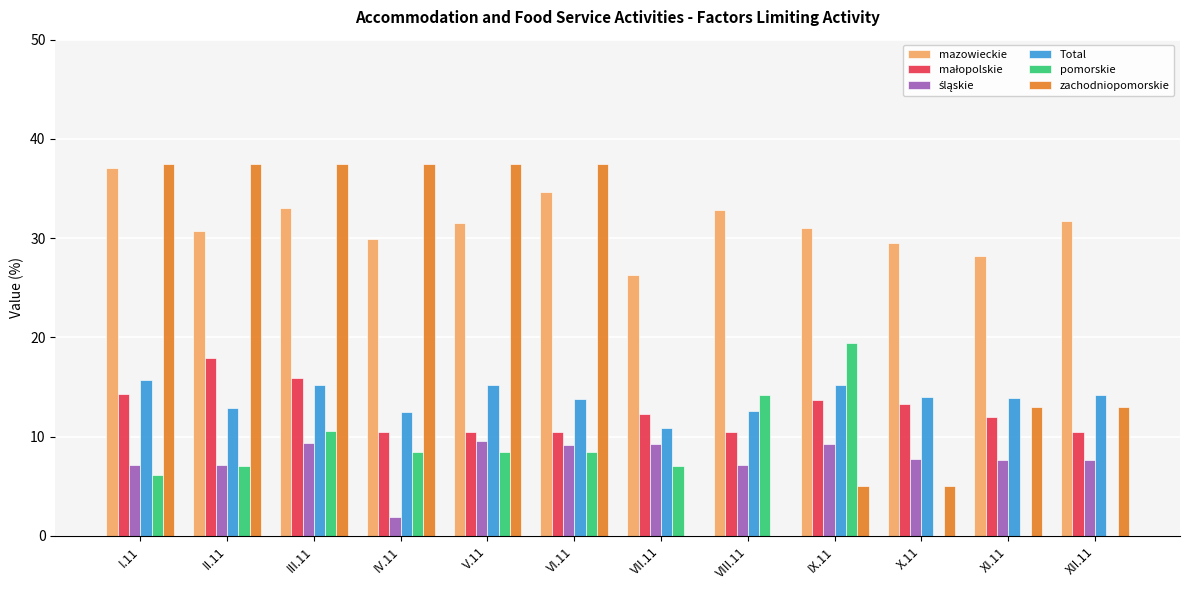

Which series has the largest range (max minus min)?

zachodniopomorskie